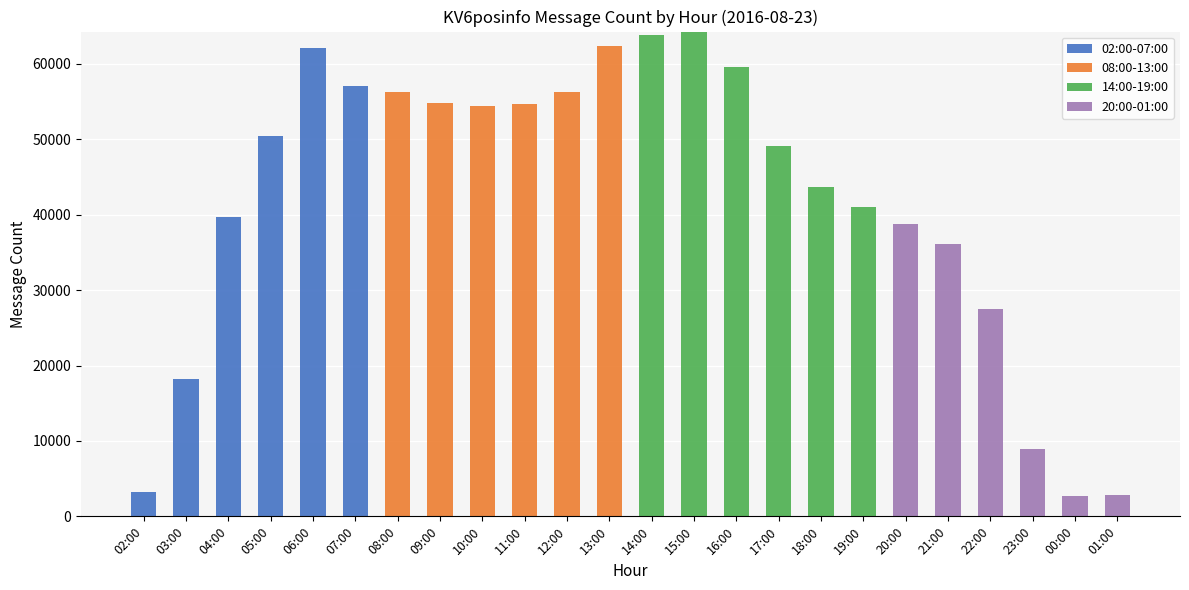

Which category has the highest value in the 02:00-07:00 series?

06:00